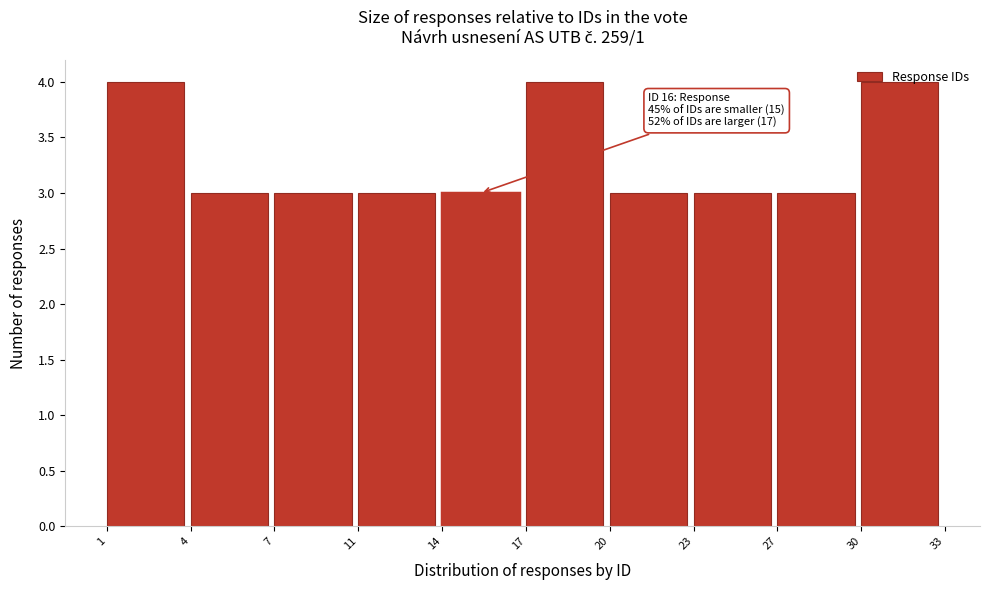

What is the value of the 2nd bar from the left?

3